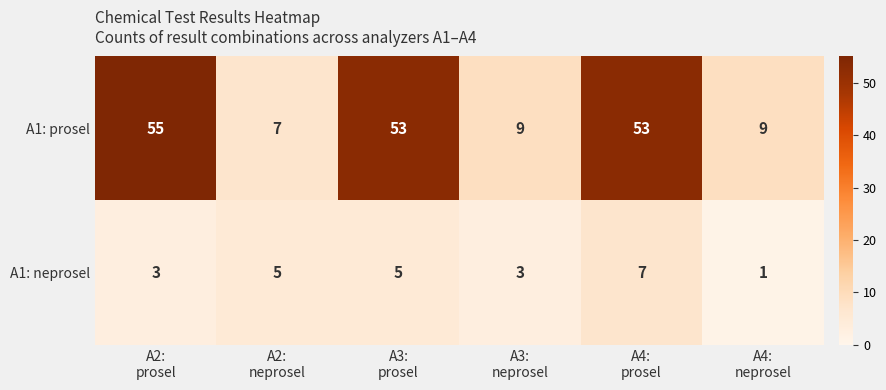

At which category does the chart reach its peak across all series?

A2:
prosel